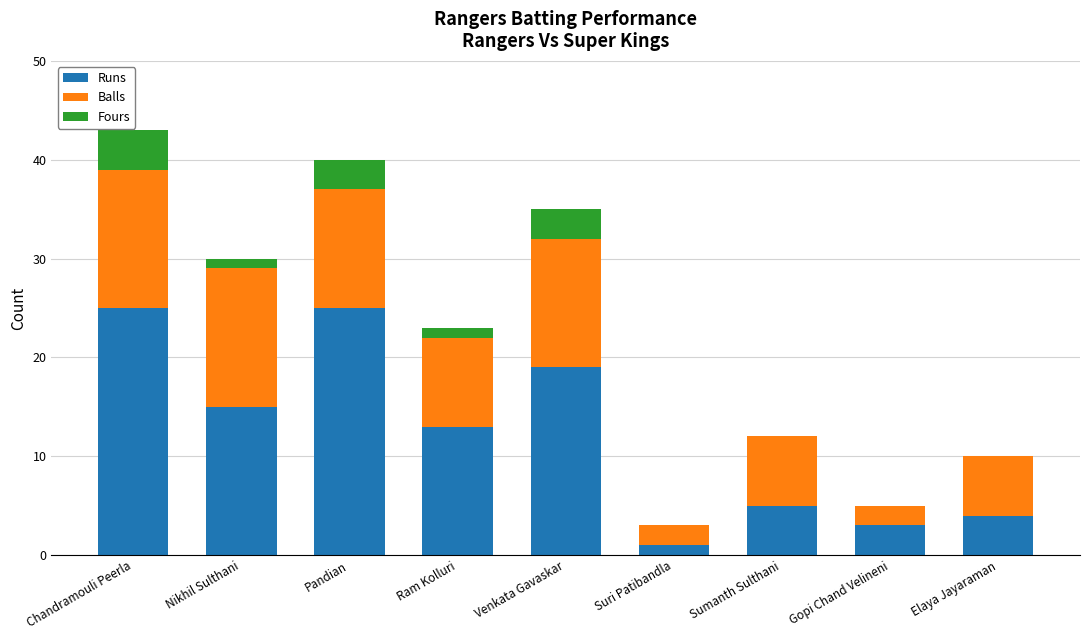

How many series are shown in this chart?

3